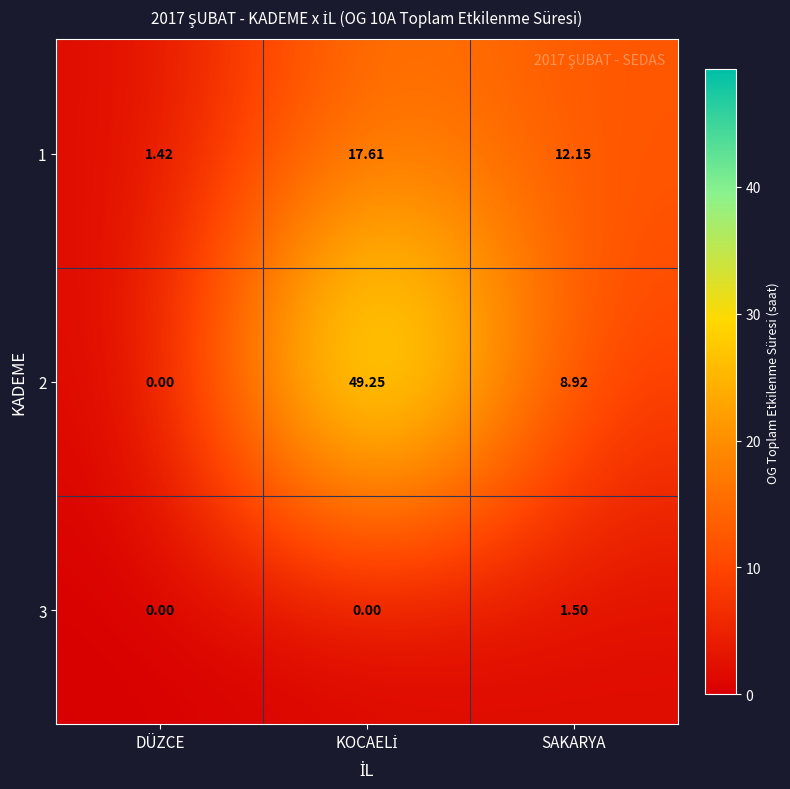

Which category has the lowest value in the 2 series?

DÜZCE